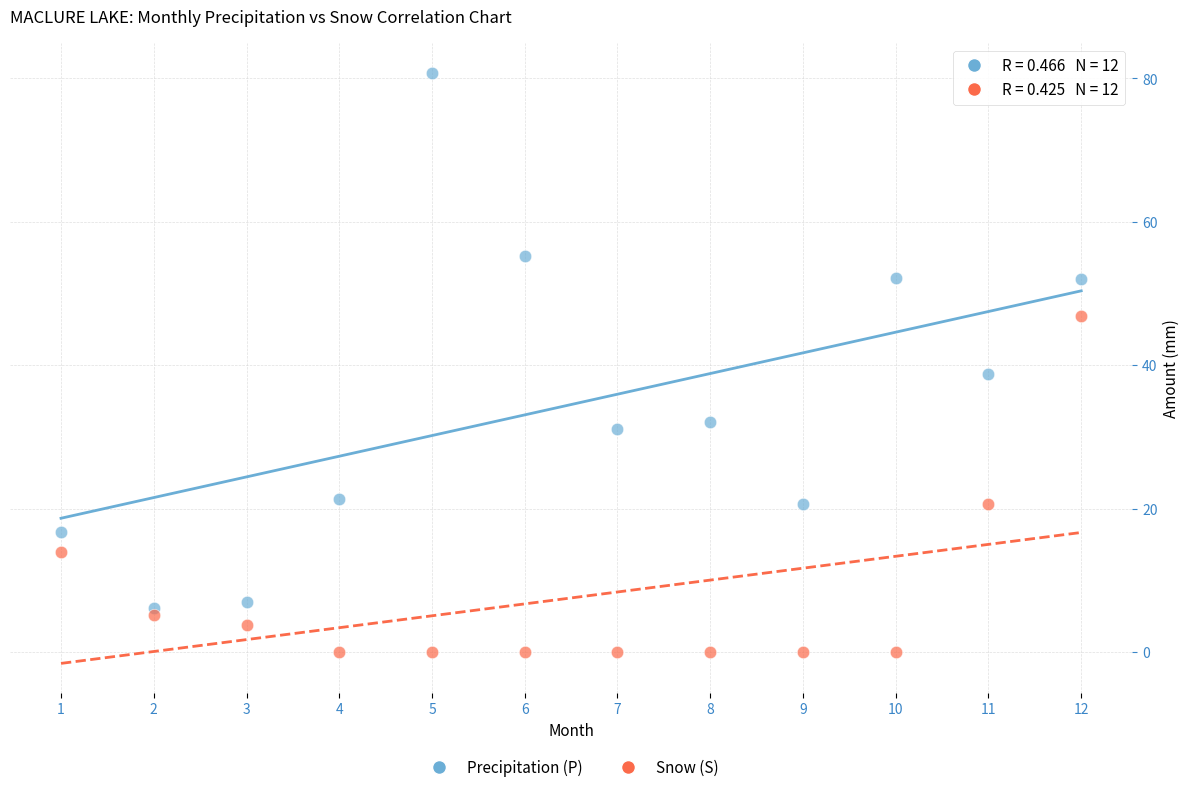

Which series contains the highest Y value?

Precipitation (P)